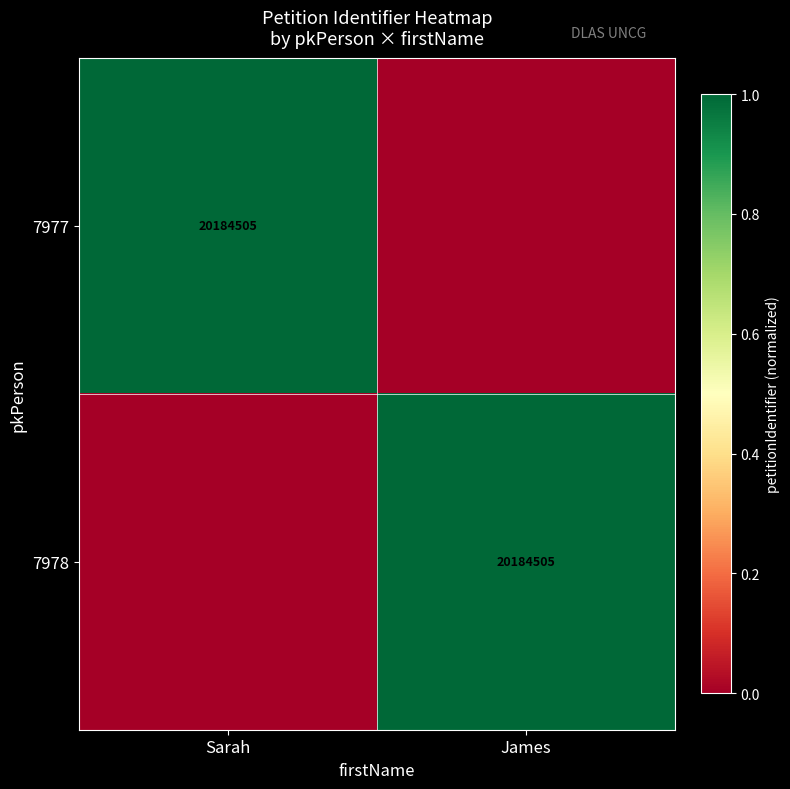

The 7977 series shows 12081683 at Sarah. True or false?

False